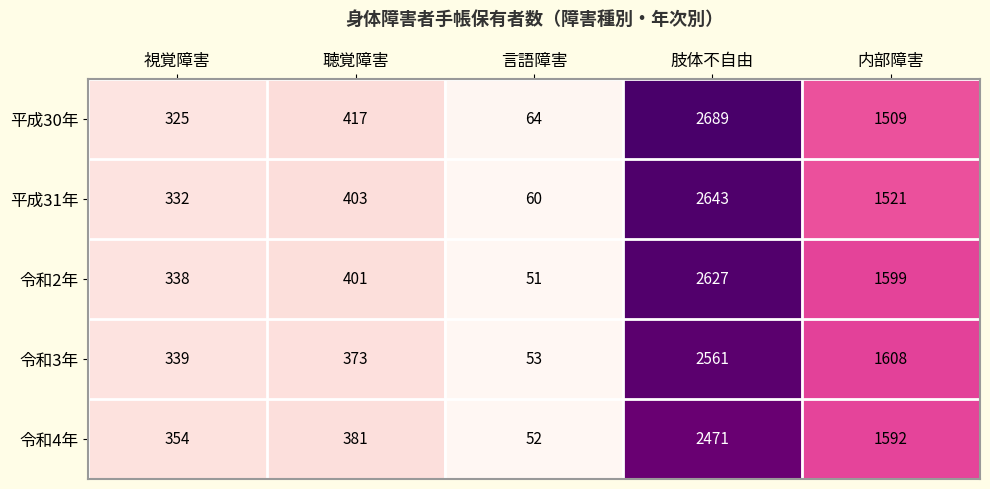

What is the total value across all series at 聴覚障害?

1975